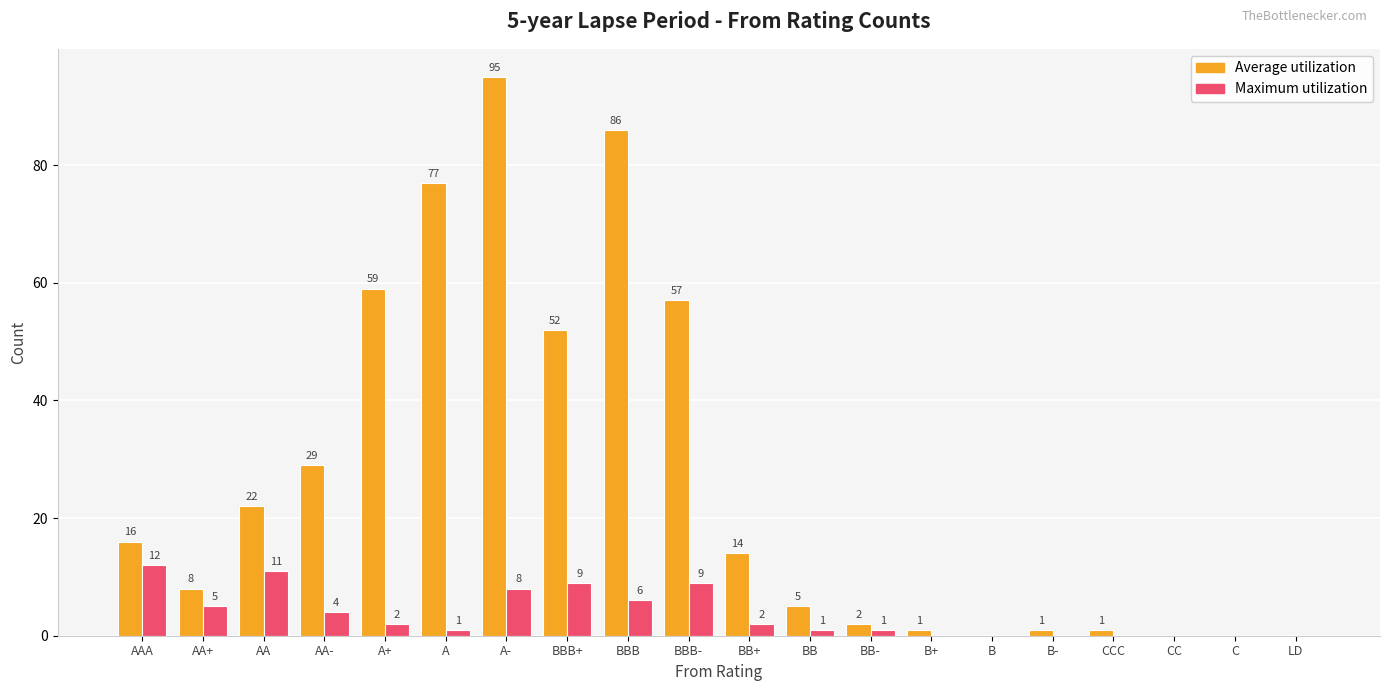

Is the value of Maximum utilization at BB+ greater than the value of Average utilization at AA-?

No